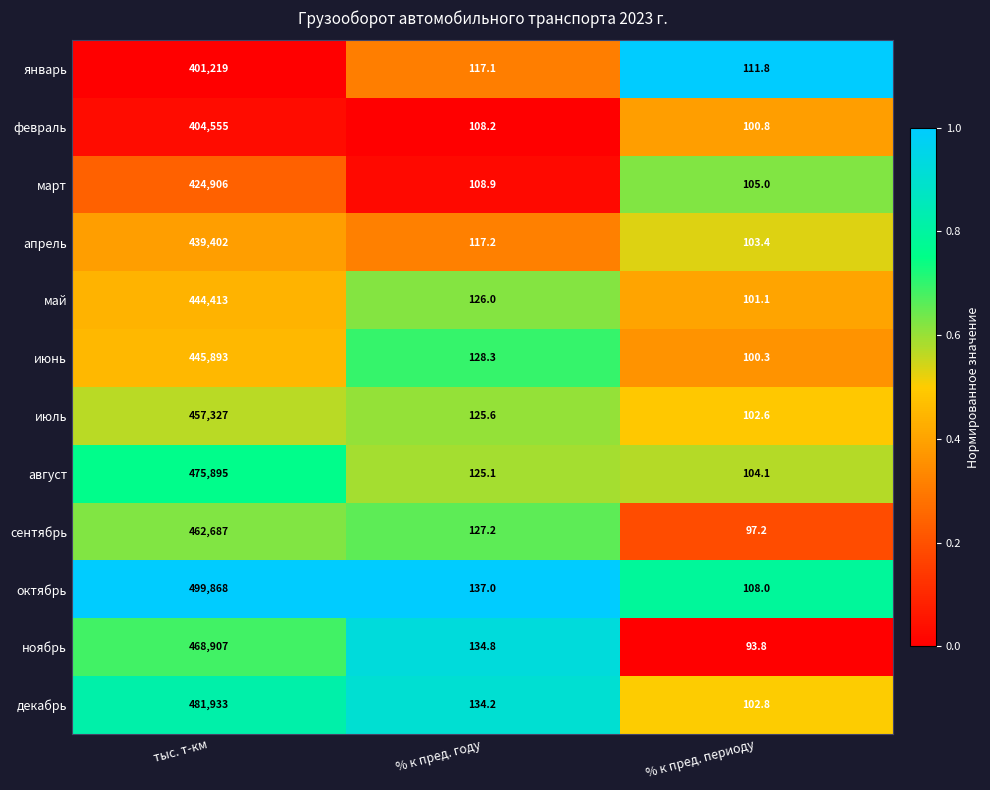

True or false: февраль has a value of 404555.0 at тыс. т-км.

True